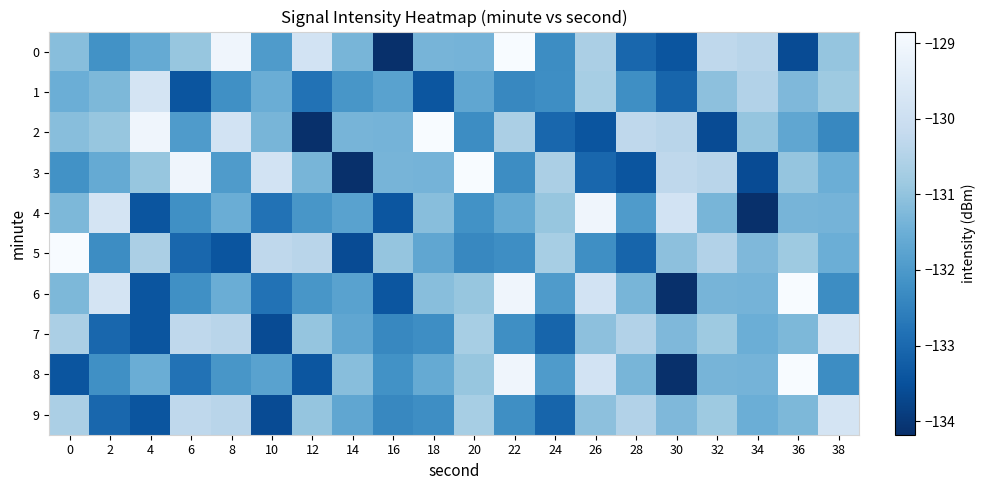

Between 32 and 38, which series saw the biggest shift?

2